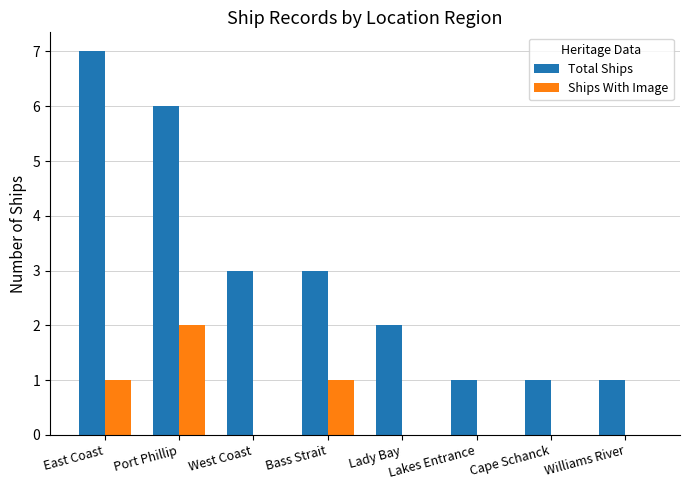

What is the sum of all Total Ships values?

24